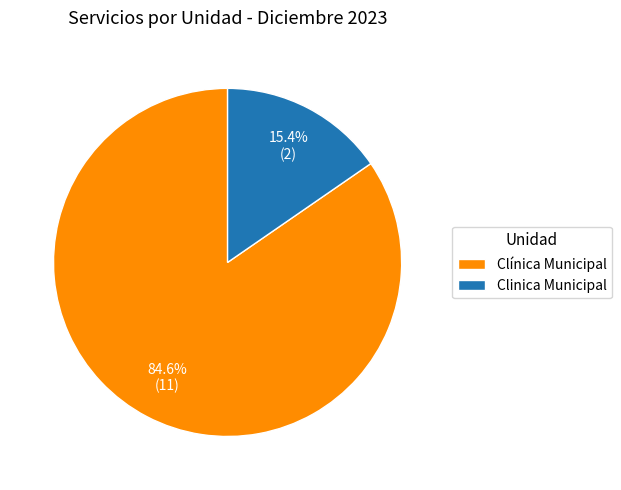

True or false: Clínica Municipal accounts for 95% of the total.

False